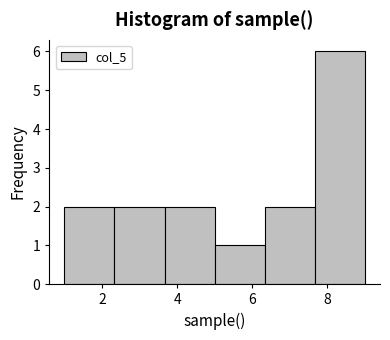

How tall is the bar that spans 6.4 to 7.6 on the x-axis? Neither the bar edges nor the heights are printed on the chart, so give them approximately, as read against the axes.

2